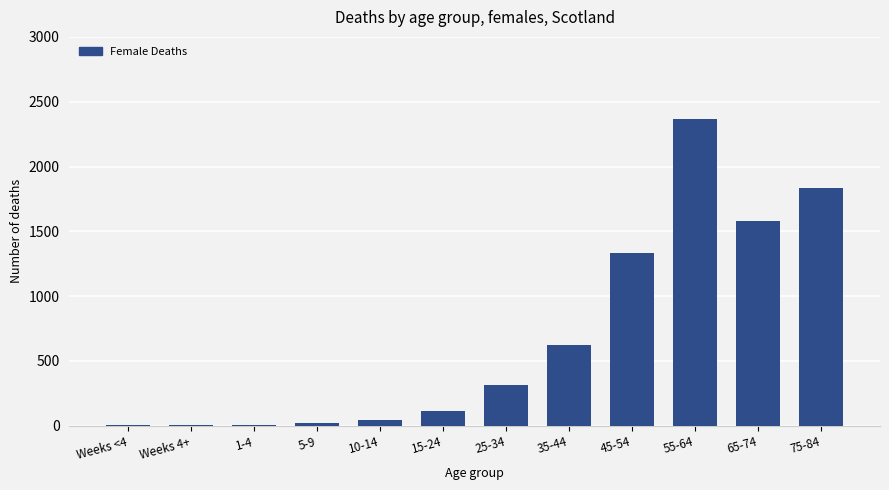

What is the sum of all values?

8245